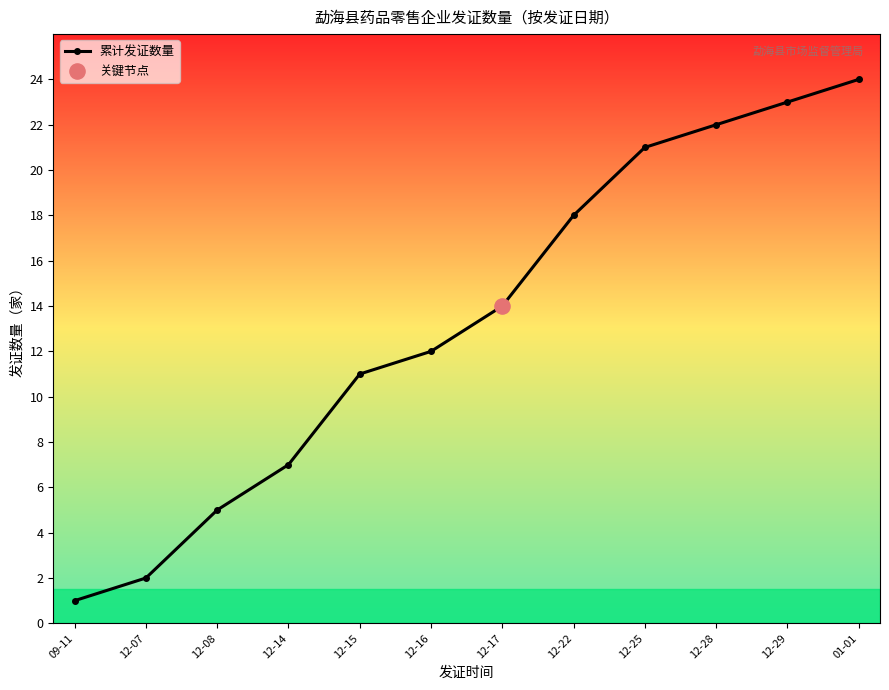

What is the ratio of the value at 12-07 to the value at 12-16?

0.2